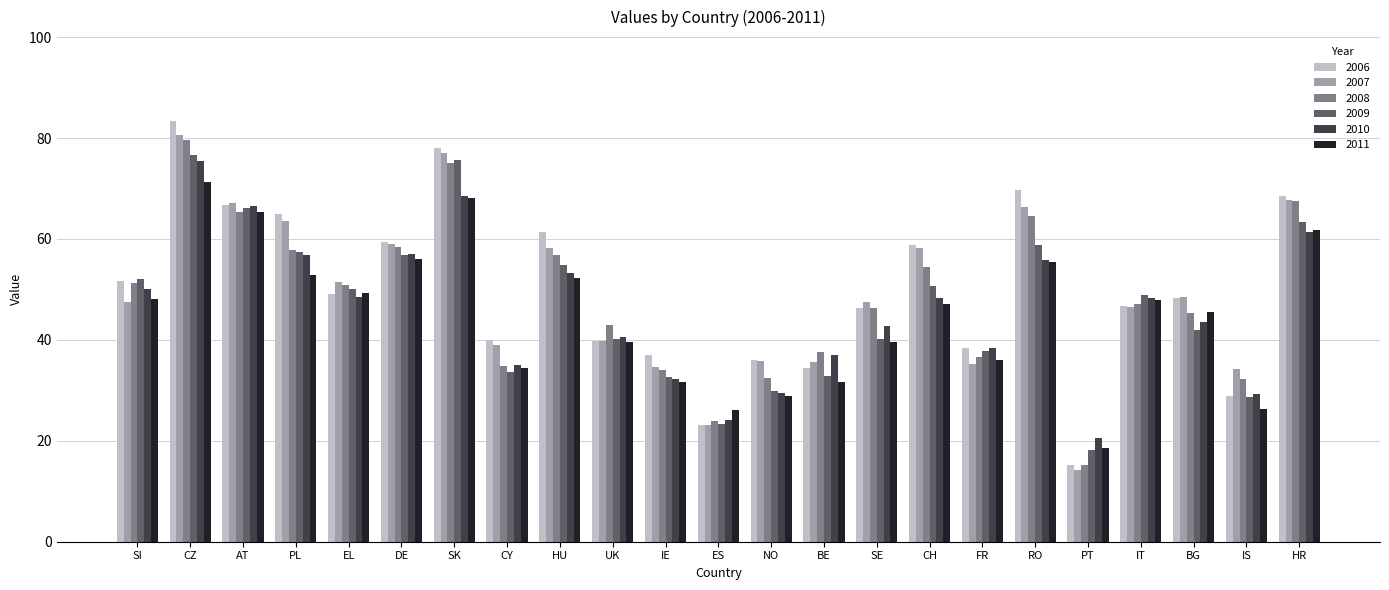

What is the difference between the highest and lowest values at SE?

8.0